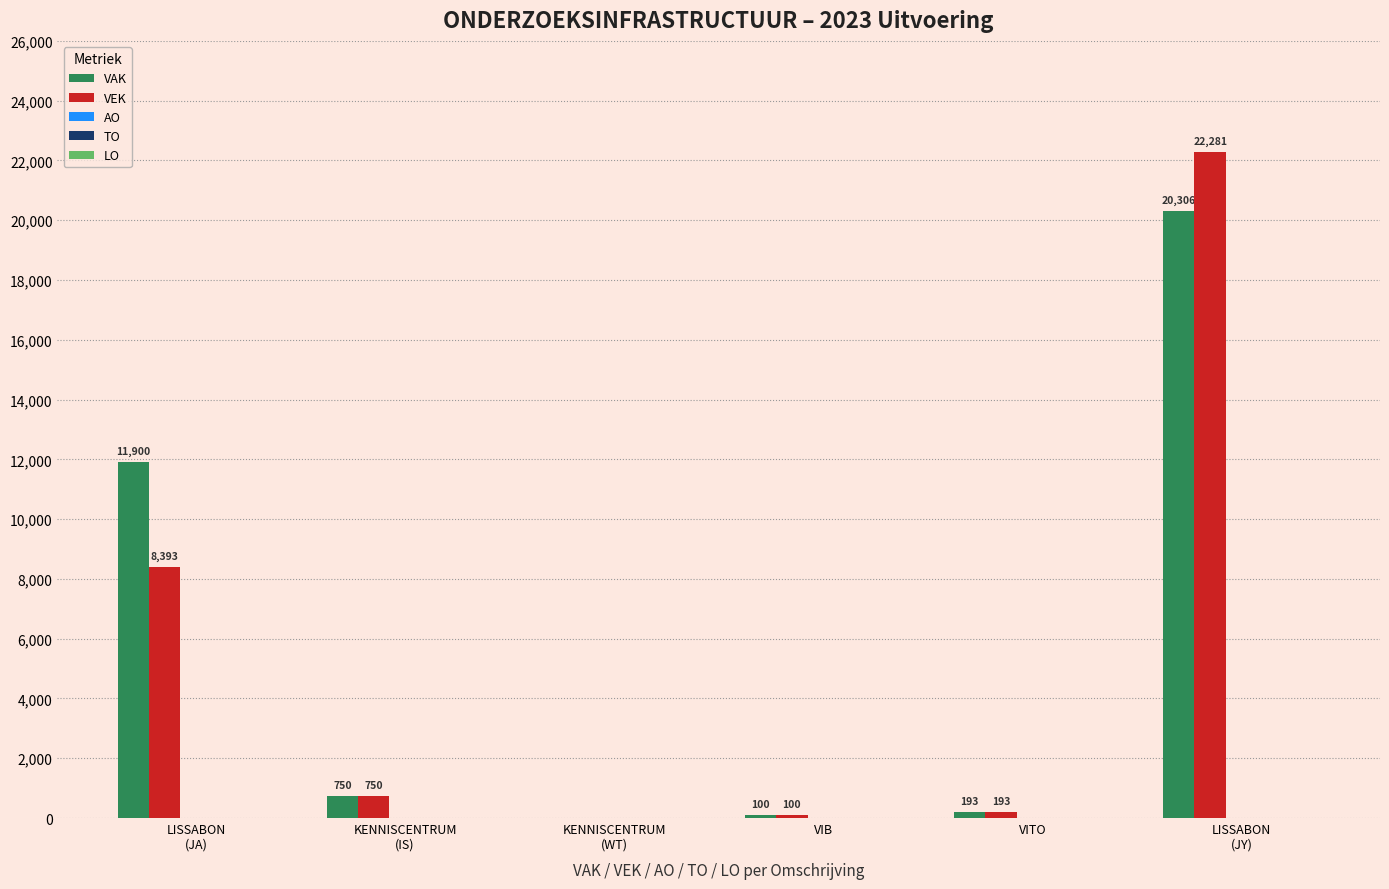

Which series has the largest range (max minus min)?

VEK